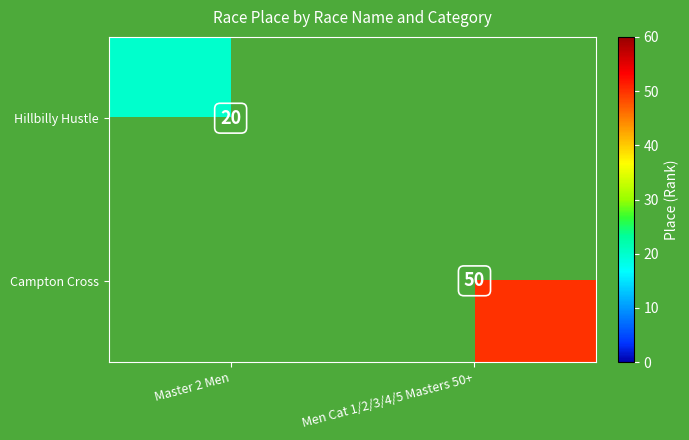

How many distinct data groups are displayed?

2